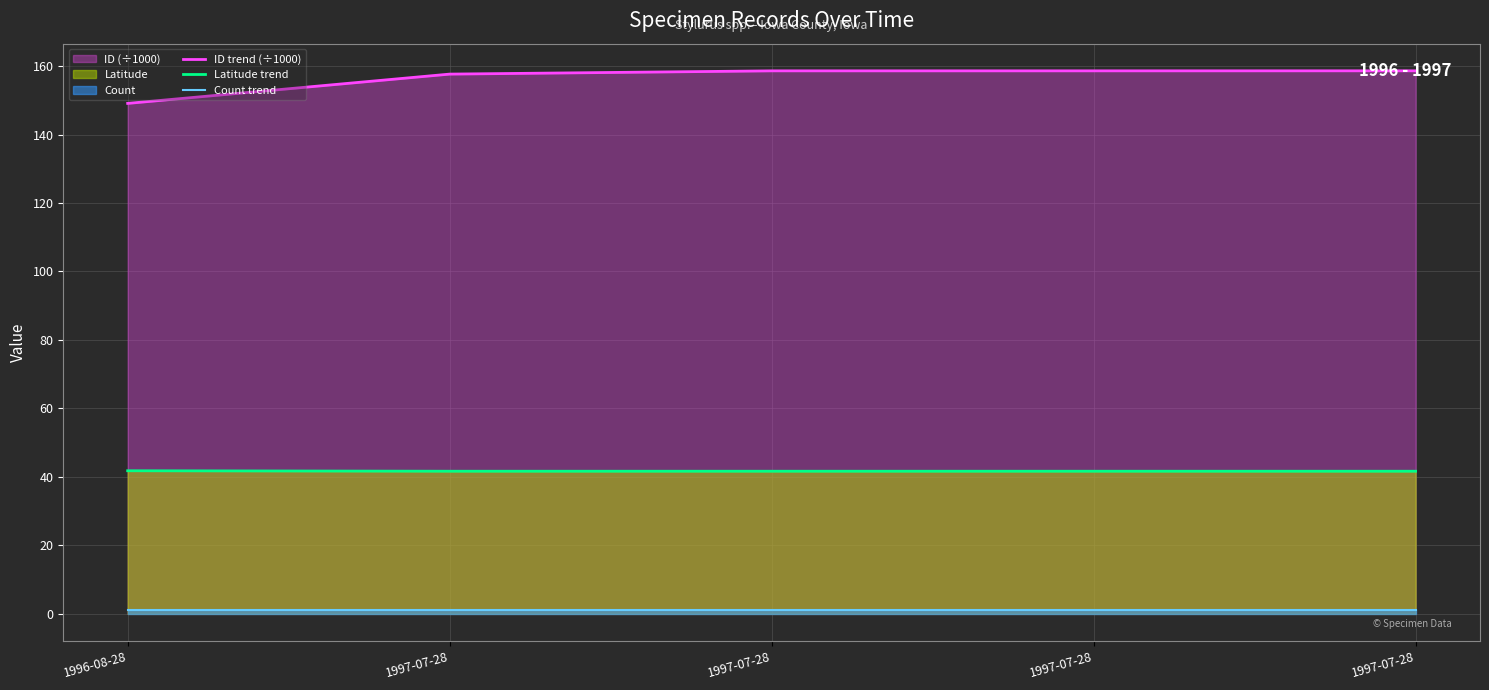

Which series changed the most between 1996-08-28 and 1997-07-28?

ID trend (÷1000)